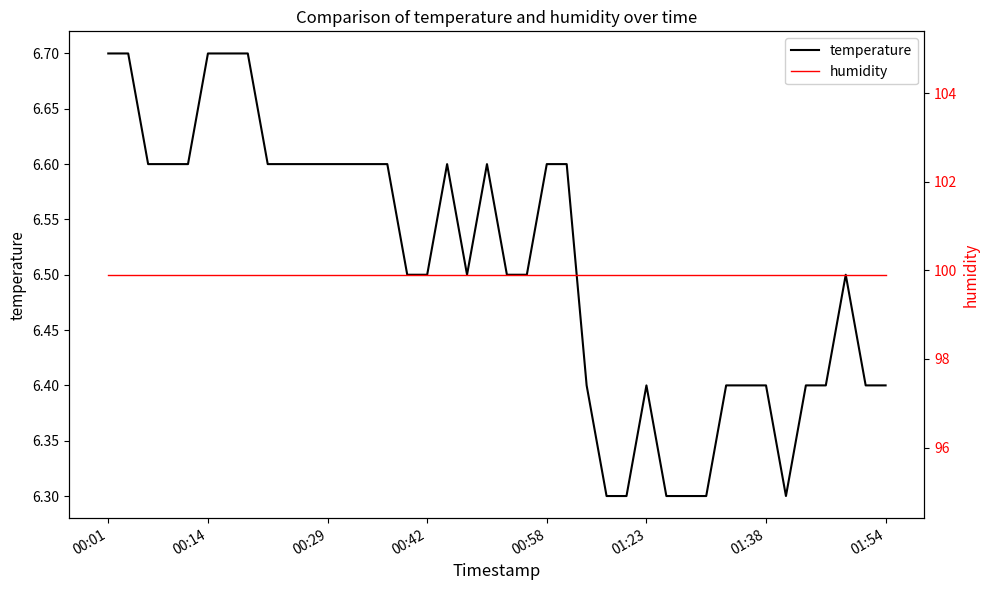

Rank the series by their average value, from highest to lowest.

humidity, temperature